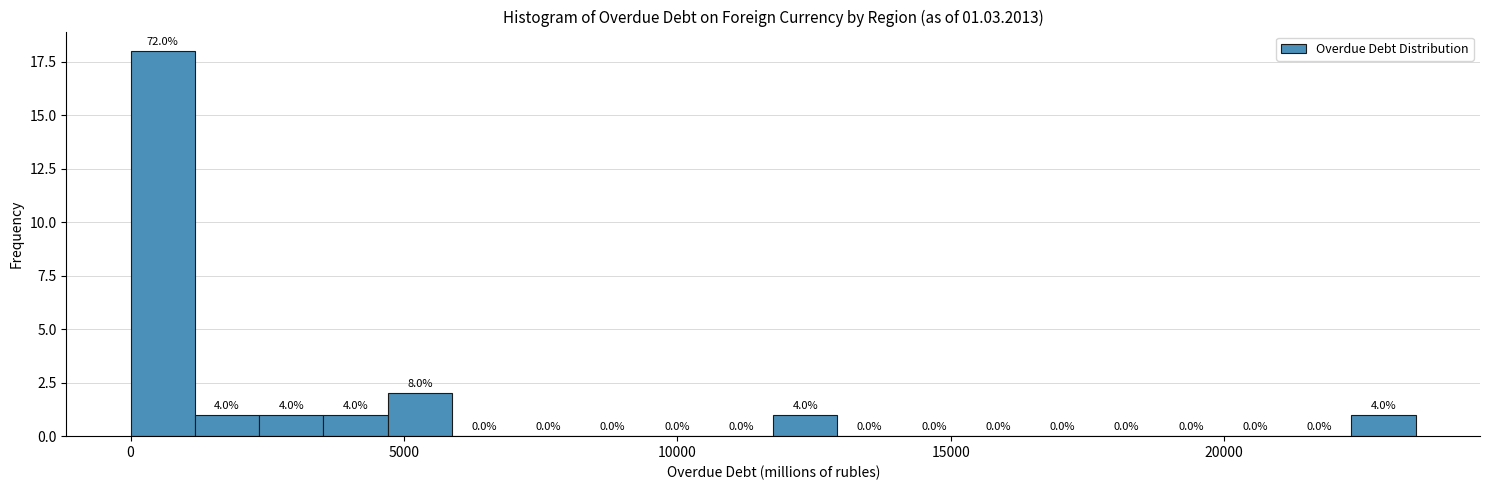

Around what value on the x-axis is the tallest bar? Give the approximate position of its centre, as read against the axis.

500